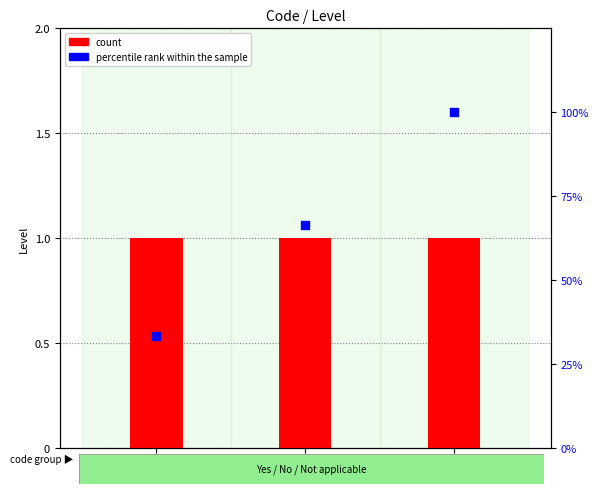

Which series has the largest total across all categories?

percentile rank within the sample